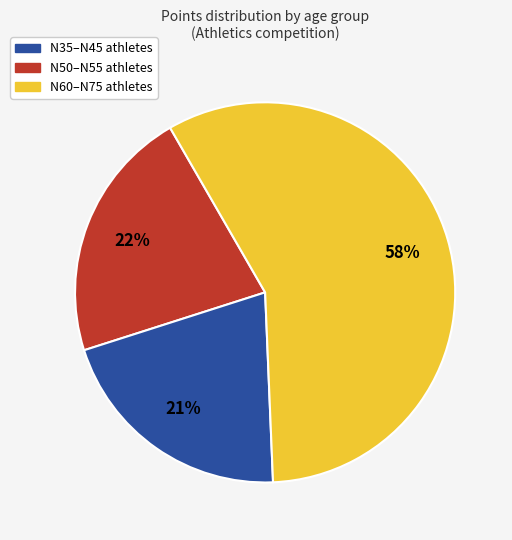

Count the number of slices in the pie.

3